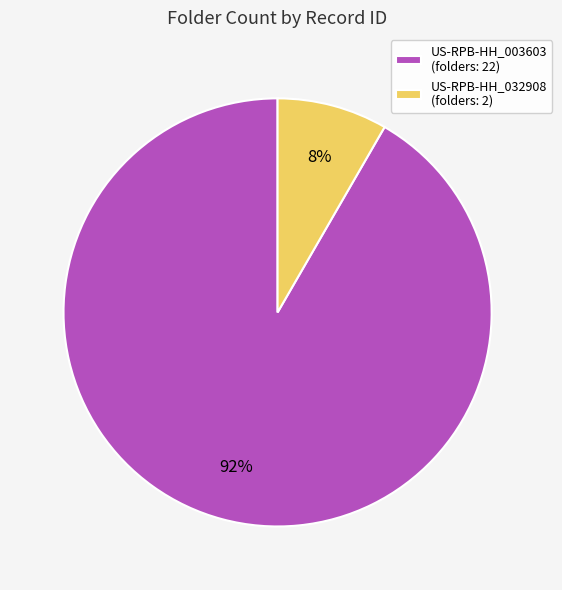

What is the largest slice in the pie chart?

US-RPB-HH_003603